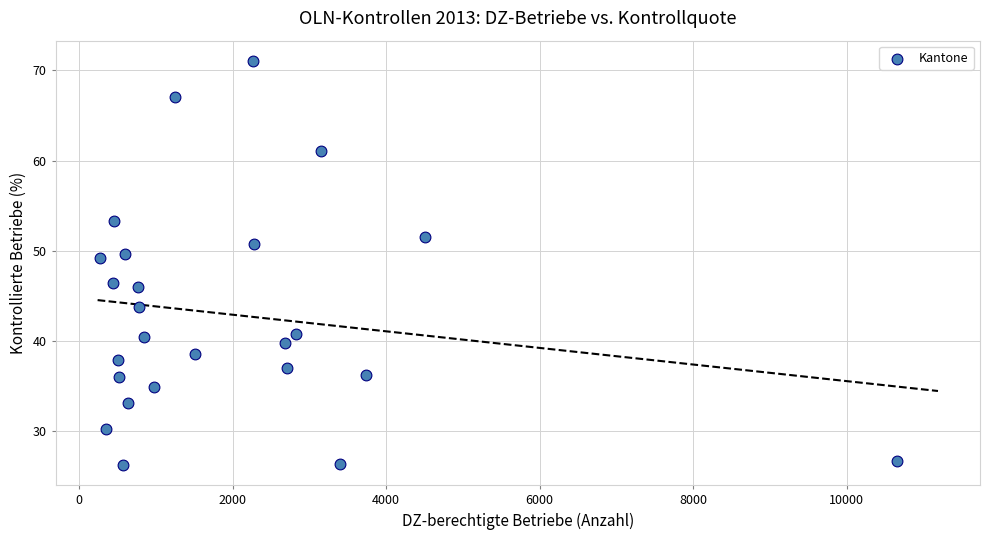

What is the range of X values (max minus min)?

10390.0